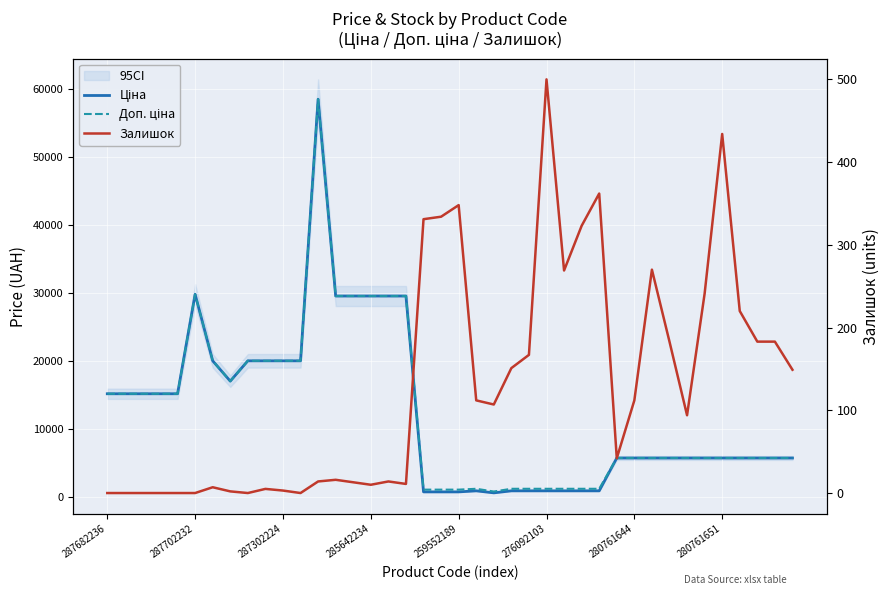

The value of Ціна at 287682236 is 15120.0. True or false?

True